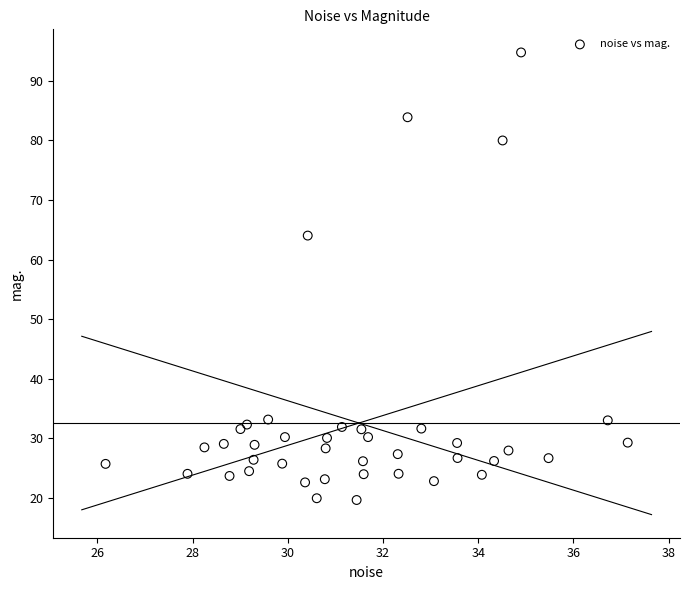

What Y value in the scatter plot is closest to 57?

64.0